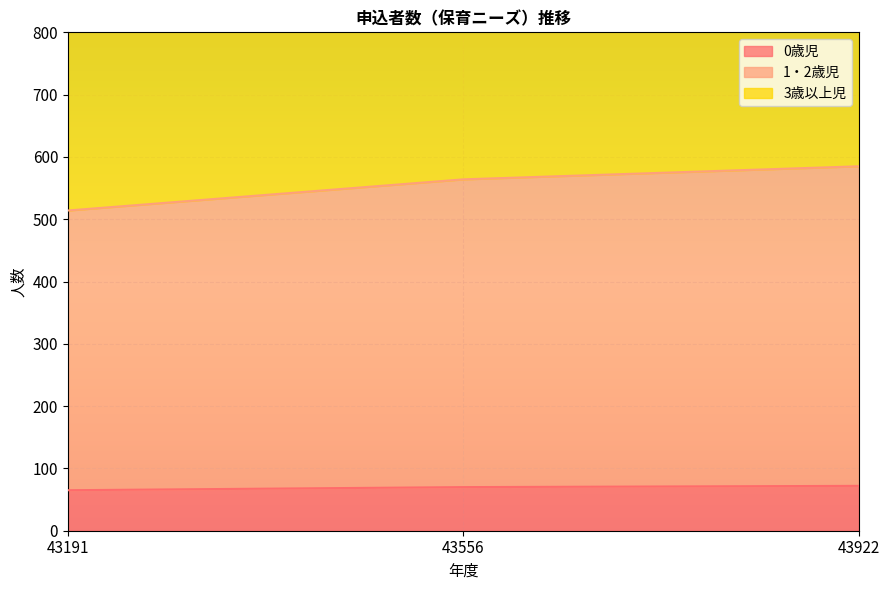

Which series has the widest spread of values?

1・2歳児